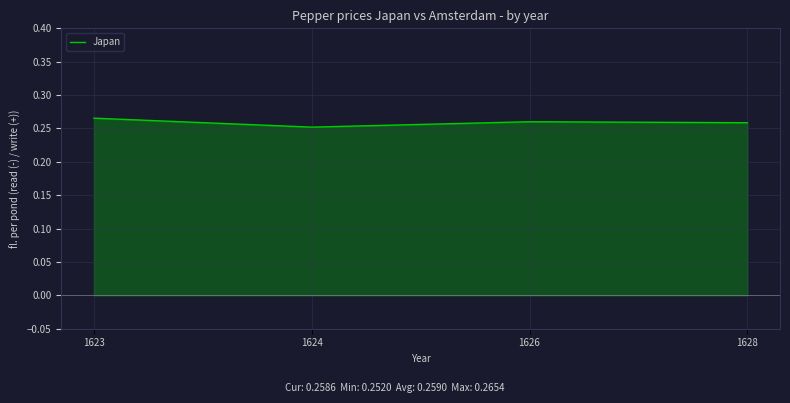

Reading right to left, extract all data points from this chart.

0.3	0.3	0.3	0.3